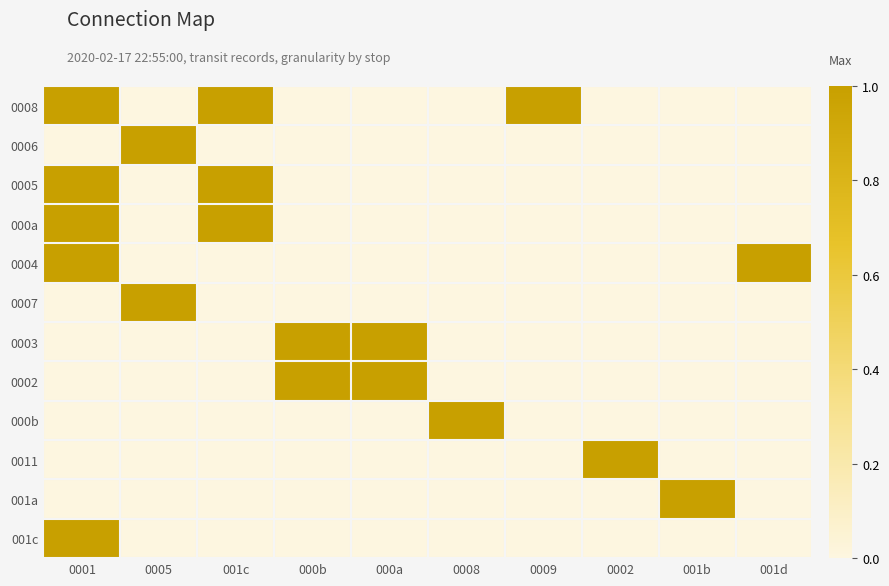

Reading right to left, extract all data points from this chart.

0008: 001d=0	001b=0	0002=0	0009=1	0008=0	000a=0	000b=0	001c=1	0005=0	0001=1
0006: 001d=0	001b=0	0002=0	0009=0	0008=0	000a=0	000b=0	001c=0	0005=1	0001=0
0005: 001d=0	001b=0	0002=0	0009=0	0008=0	000a=0	000b=0	001c=1	0005=0	0001=1
000a: 001d=0	001b=0	0002=0	0009=0	0008=0	000a=0	000b=0	001c=1	0005=0	0001=1
0004: 001d=1	001b=0	0002=0	0009=0	0008=0	000a=0	000b=0	001c=0	0005=0	0001=1
0007: 001d=0	001b=0	0002=0	0009=0	0008=0	000a=0	000b=0	001c=0	0005=1	0001=0
0003: 001d=0	001b=0	0002=0	0009=0	0008=0	000a=1	000b=1	001c=0	0005=0	0001=0
0002: 001d=0	001b=0	0002=0	0009=0	0008=0	000a=1	000b=1	001c=0	0005=0	0001=0
000b: 001d=0	001b=0	0002=0	0009=0	0008=1	000a=0	000b=0	001c=0	0005=0	0001=0
0011: 001d=0	001b=0	0002=1	0009=0	0008=0	000a=0	000b=0	001c=0	0005=0	0001=0
001a: 001d=0	001b=1	0002=0	0009=0	0008=0	000a=0	000b=0	001c=0	0005=0	0001=0
001c: 001d=0	001b=0	0002=0	0009=0	0008=0	000a=0	000b=0	001c=0	0005=0	0001=1